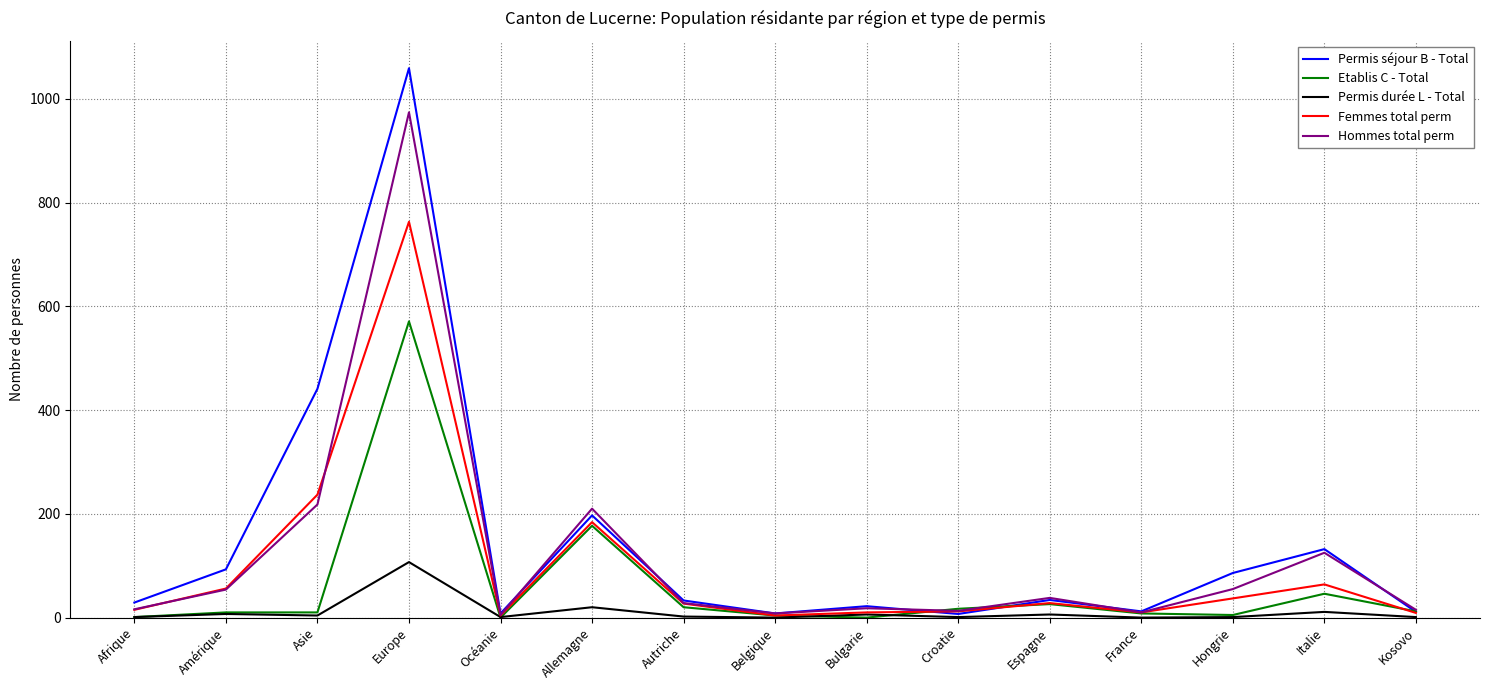

What is the greatest value displayed?

1059